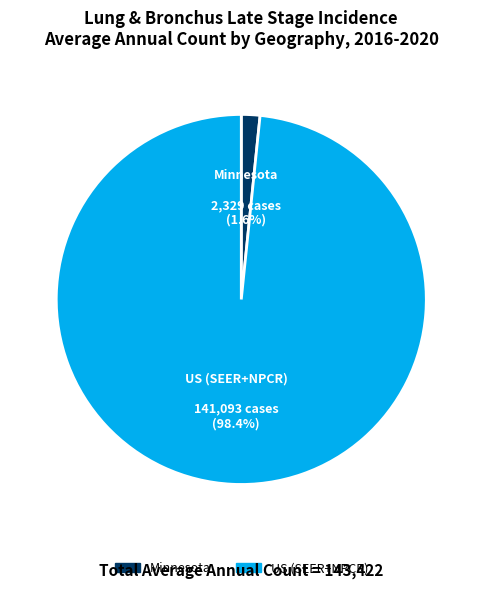

What percentage is NOT represented by Minnesota?

98.4%